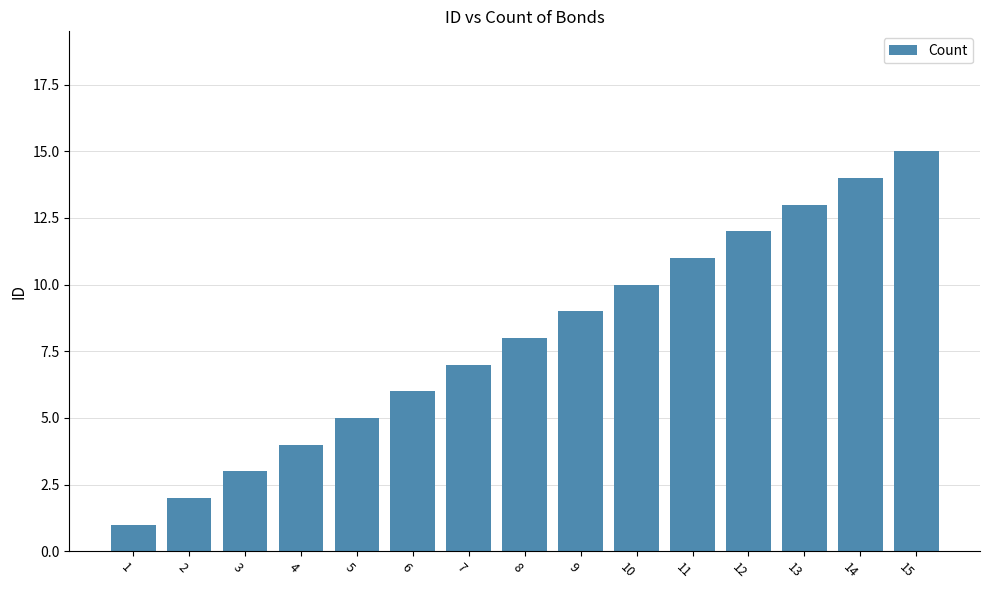

What is the sum of all values?

120